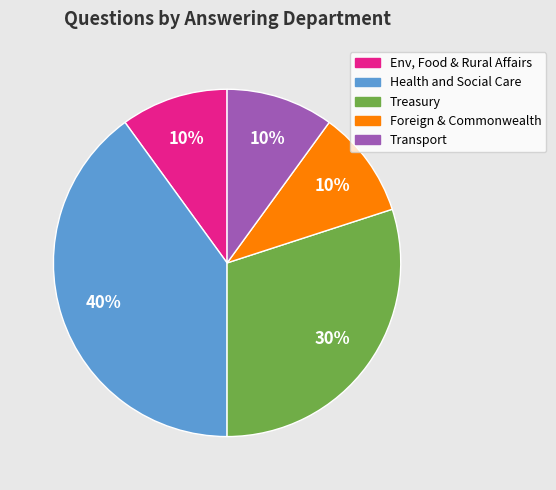

Which slice is the largest?

Health and Social Care